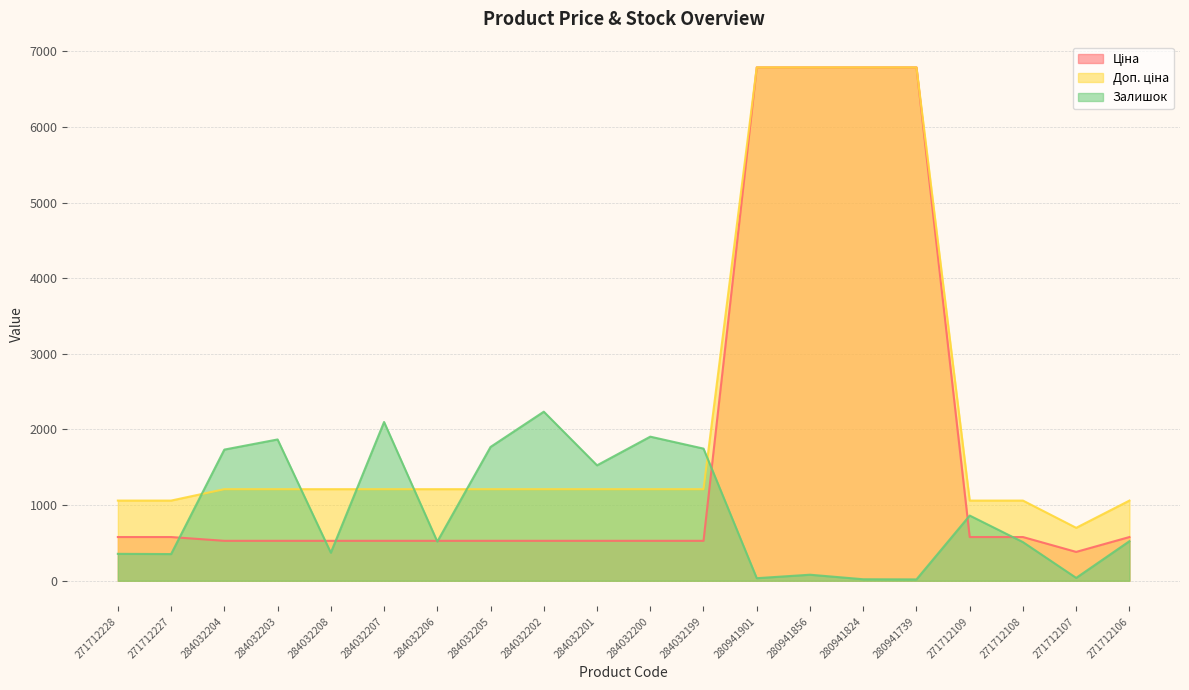

Does the chart display data point markers on the line(s)?

No